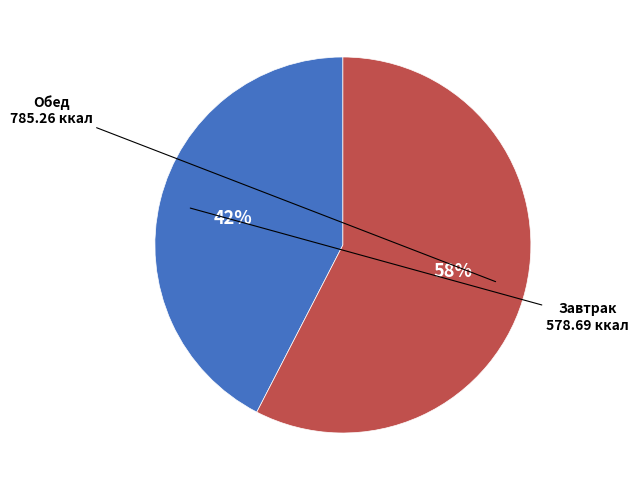

To the nearest percent, what is the average slice percentage?

50%